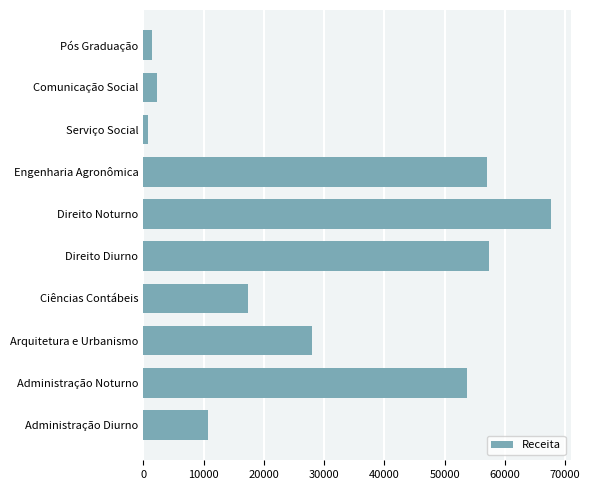

Reading top to bottom, list all the values displayed in this chart.

1428.0	2284.9	841.5	56968.5	67611.1	57359.6	17372.7	28017.0	53636.2	10802.8